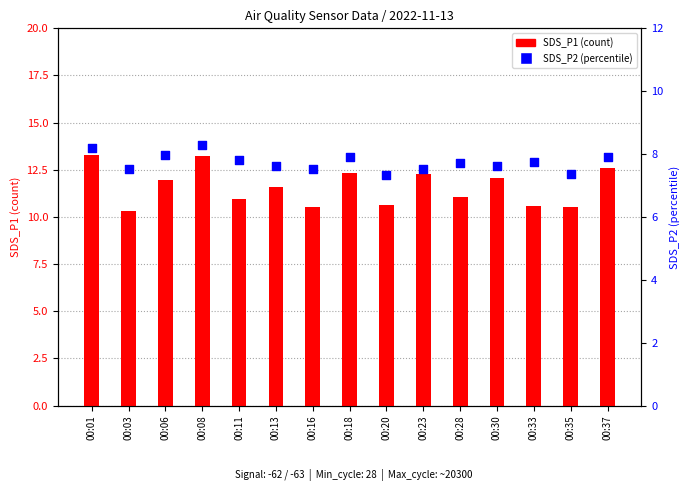

What are all the series names shown in the legend?

SDS_P1, SDS_P2